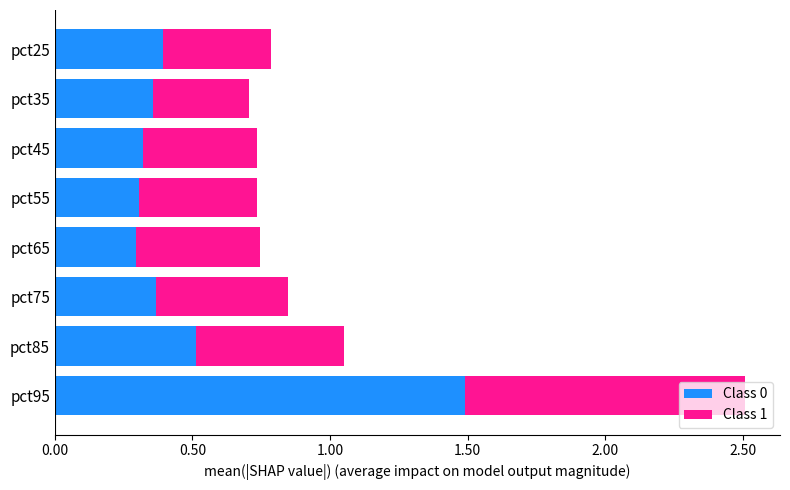

What is the total value across all series at pct75?

0.8